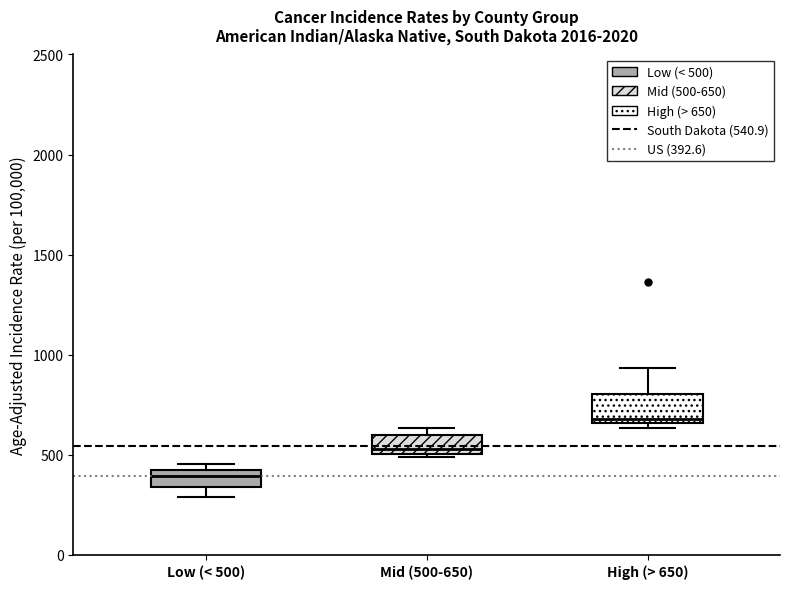

Reading left to right, read every box against the y-axis: the position of its median line, the range the box covers, and the ends of its whiskers. The values are not printed on the chart, so give them approximately, as read against the axis.

Low (< 500): median 400 (inside the box), box 350 to 400, whiskers 300 to 450
Mid (500-650): median 550, box 500 to 600, whiskers 500 to 650
High (> 650): median 700, box 650 to 800, whiskers 650 (just below the box's lower edge) to 950